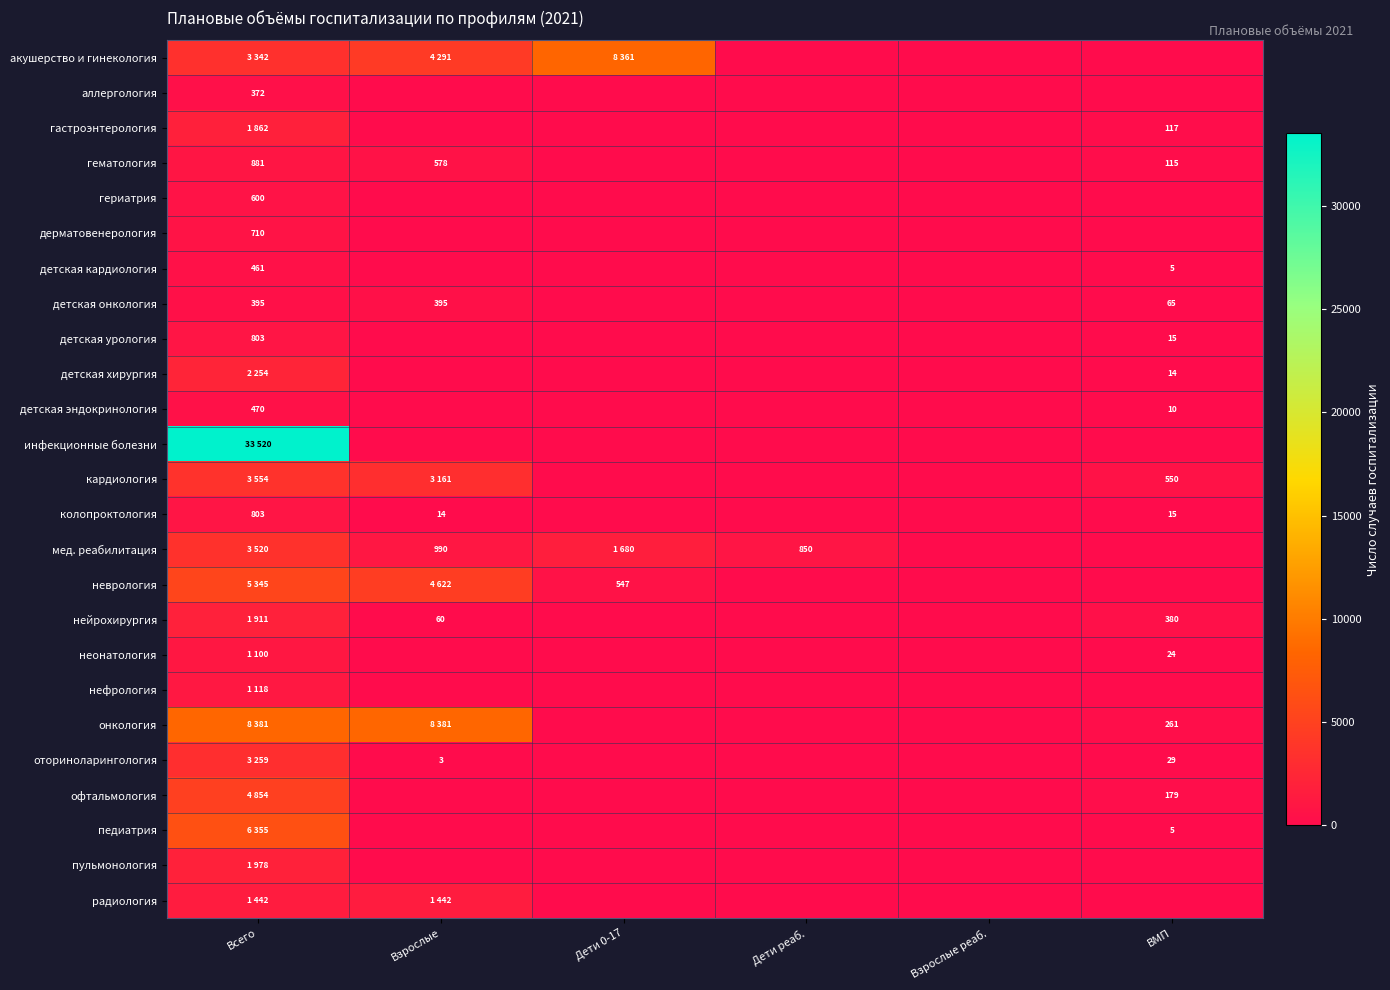

The детская хирургия series shows 14 at ВМП. True or false?

True